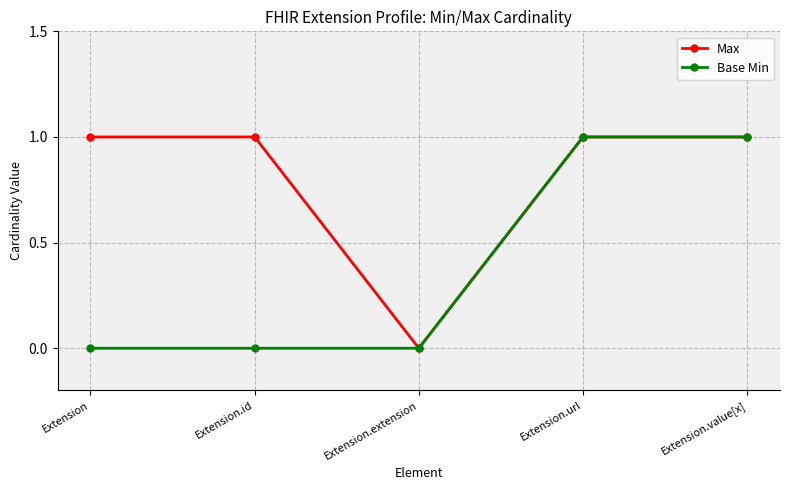

What are all the series names shown in the legend?

Max, Base Min